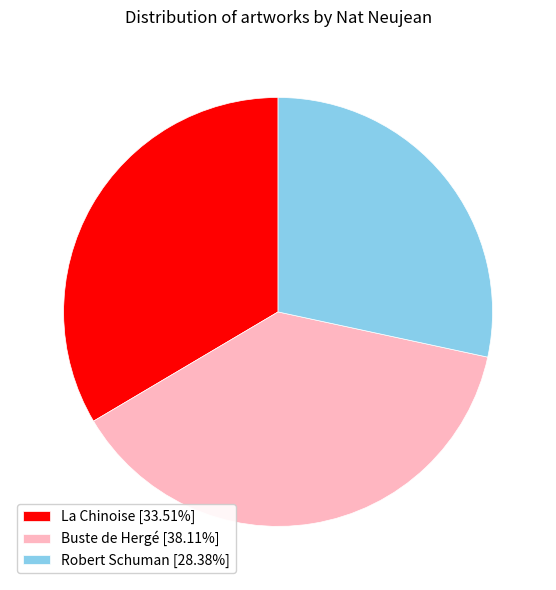

True or false: La Chinoise accounts for 26% of the total.

False